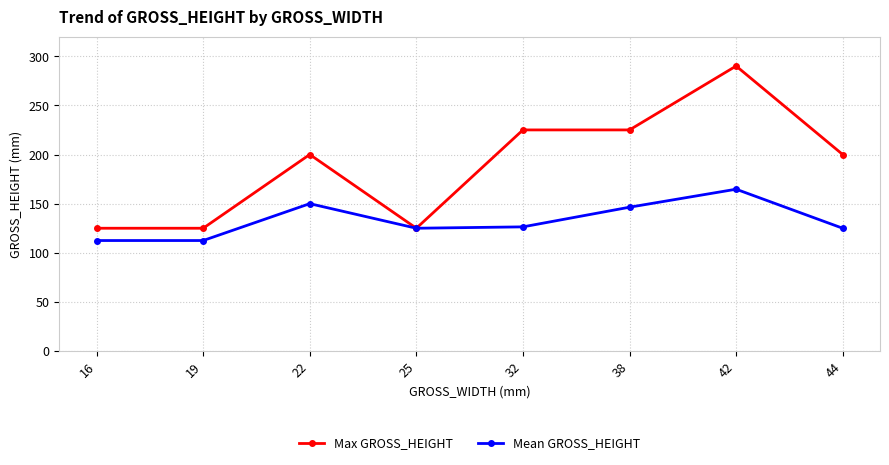

What value does the Mean GROSS_HEIGHT series have at 42?

164.7